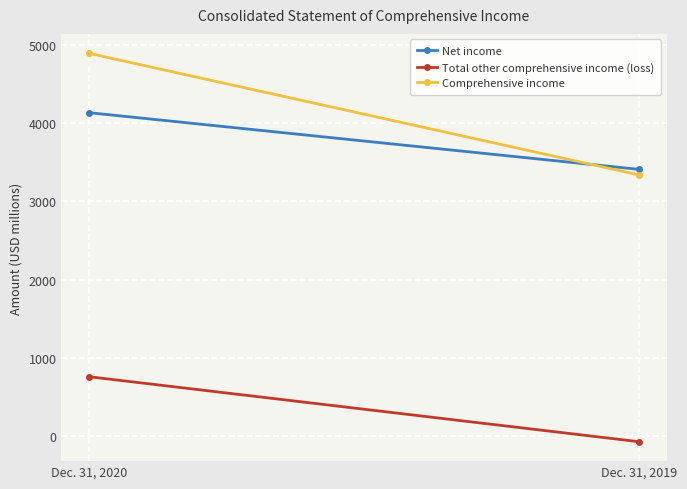

Is it true that Total other comprehensive income (loss) equals 1327 at Dec. 31, 2020?

False